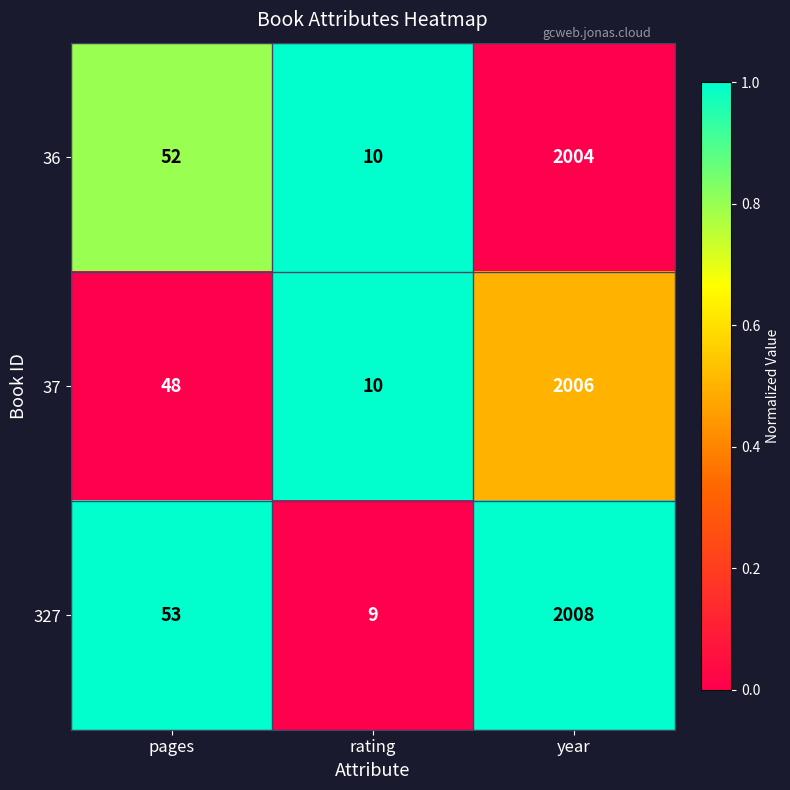

What is the difference between the 37 values at year and pages?

1958